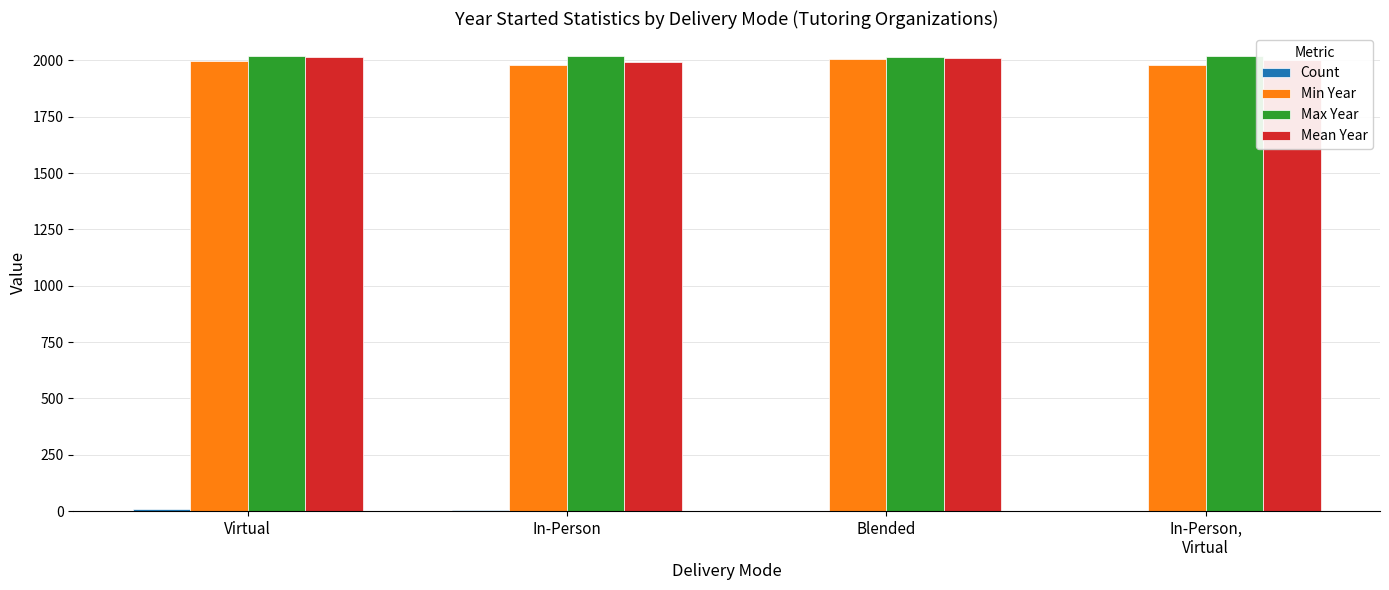

Are the bars horizontal?

No